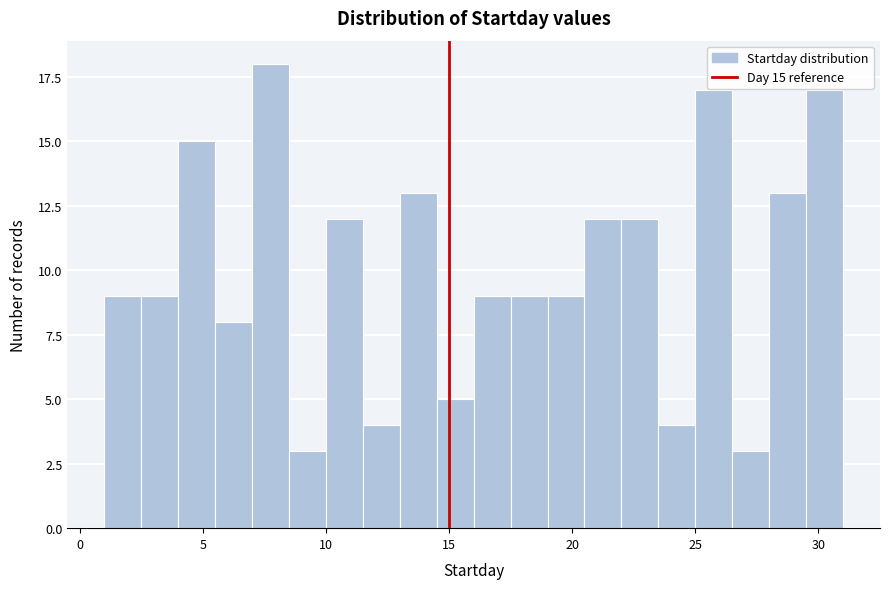

Read against the x-axis, roughly where is the centre of the tallest bar?

8.0